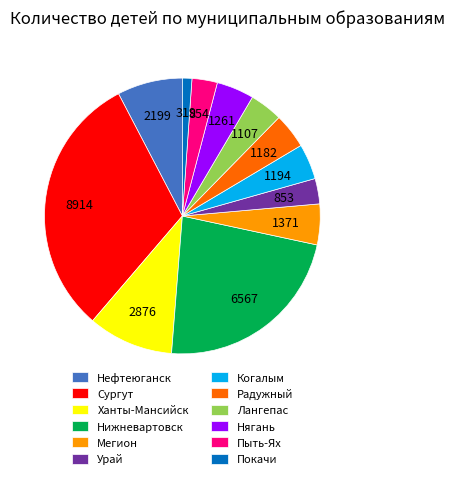

Which slice is the largest?

Сургут